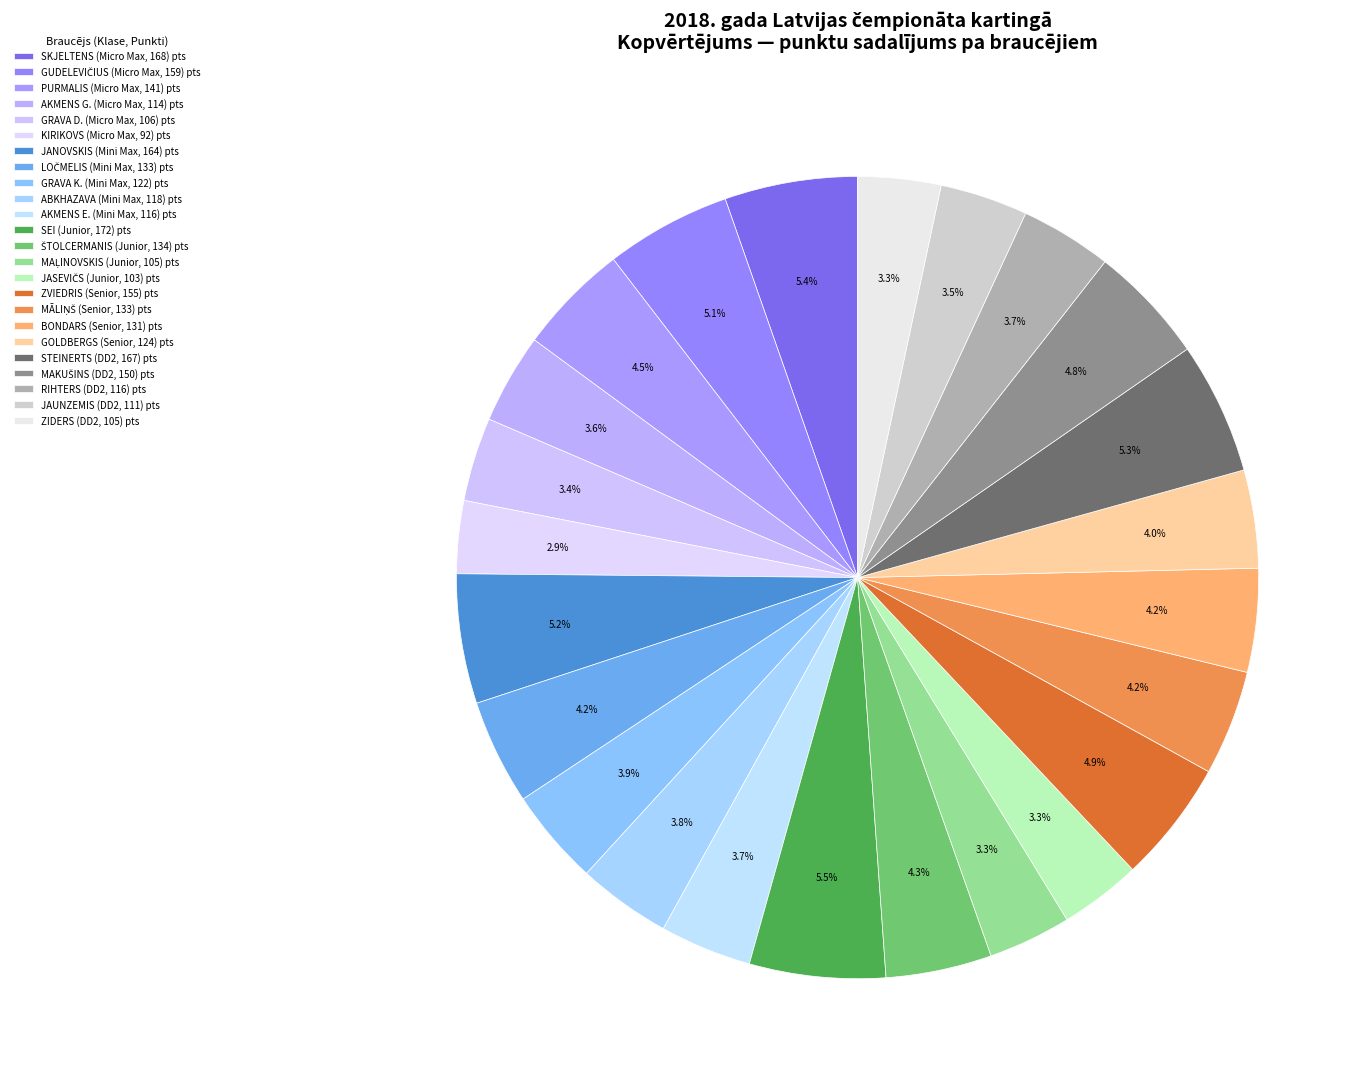

To the nearest percent, what is the difference between the largest and smallest slice percentages?

3%